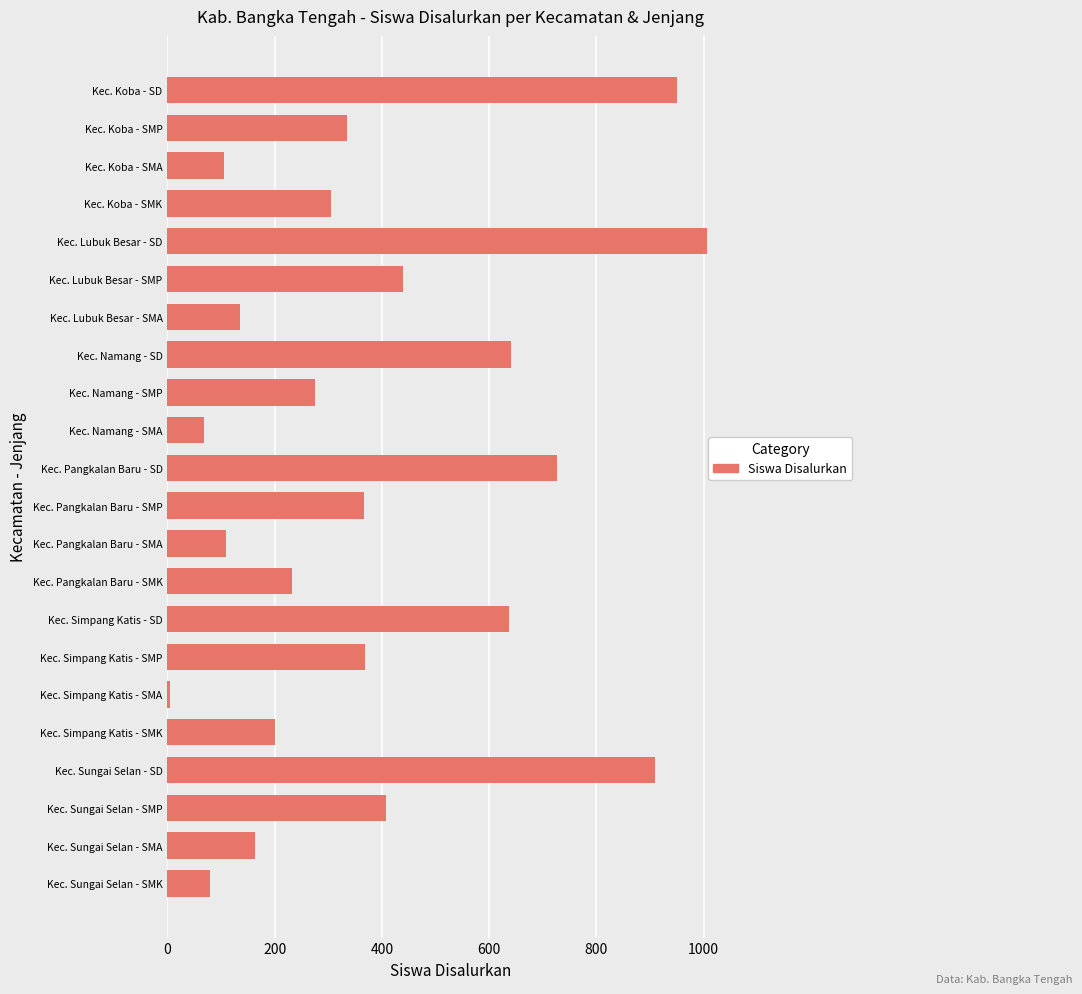

What is the average value?

385